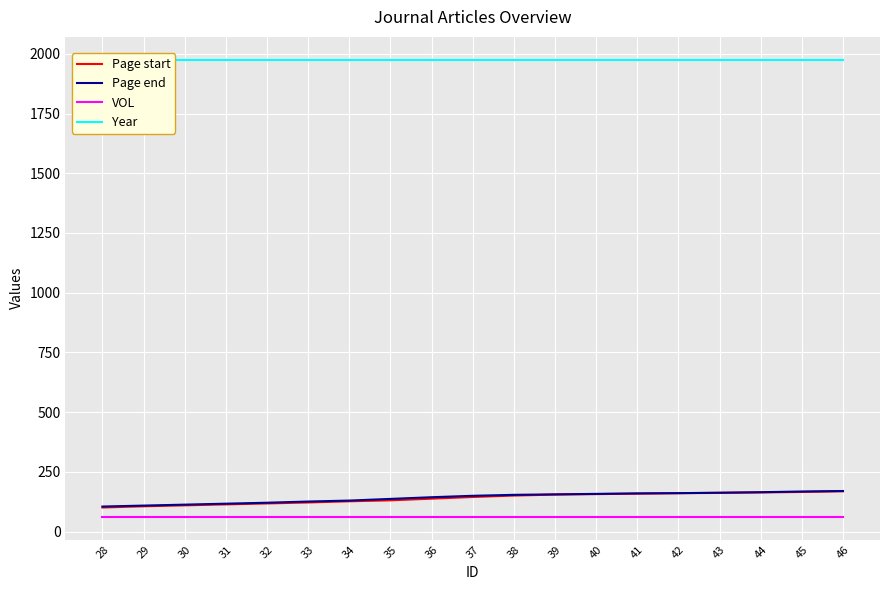

List the labels in order of Year value, smallest first.

28, 29, 30, 31, 32, 33, 34, 35, 36, 37, 38, 39, 40, 41, 42, 43, 44, 45, 46